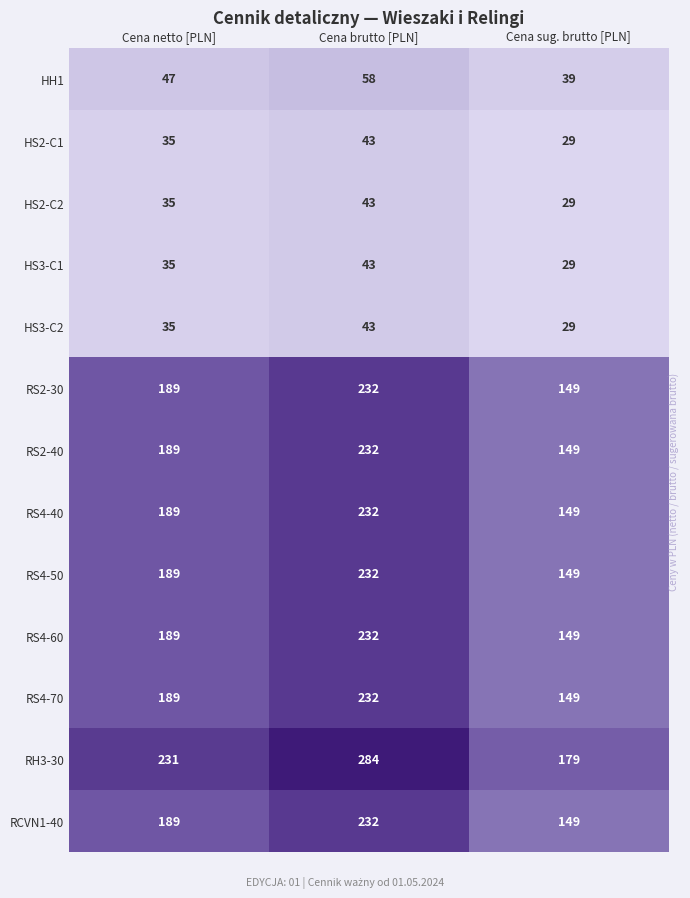

Which category has the lowest value in the HH1 series?

Cena sug. brutto [PLN]